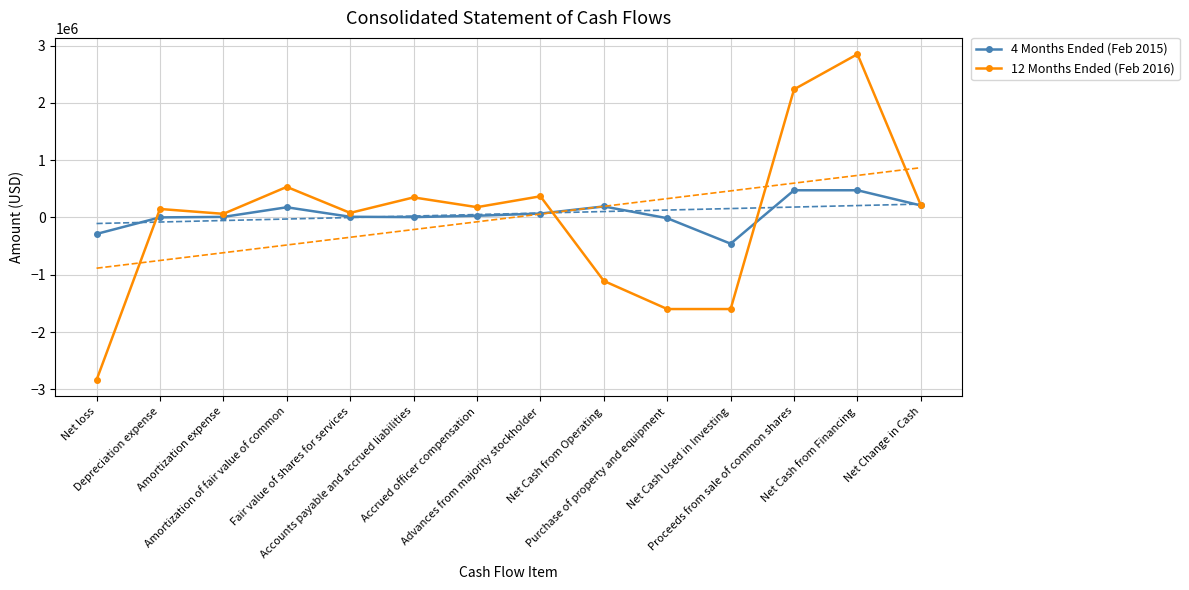

How many negative values does the 4 Months Ended (Feb 2015) series have?

3